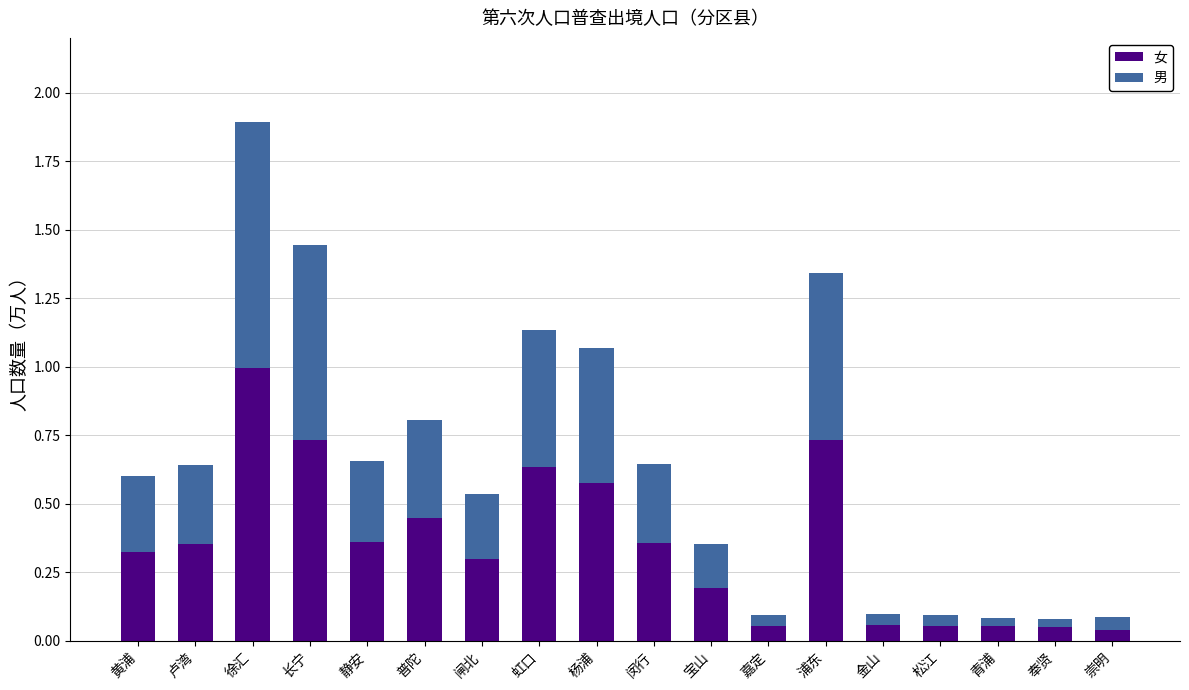

True or false: 女 has a value of 0.3 at 普陀.

False